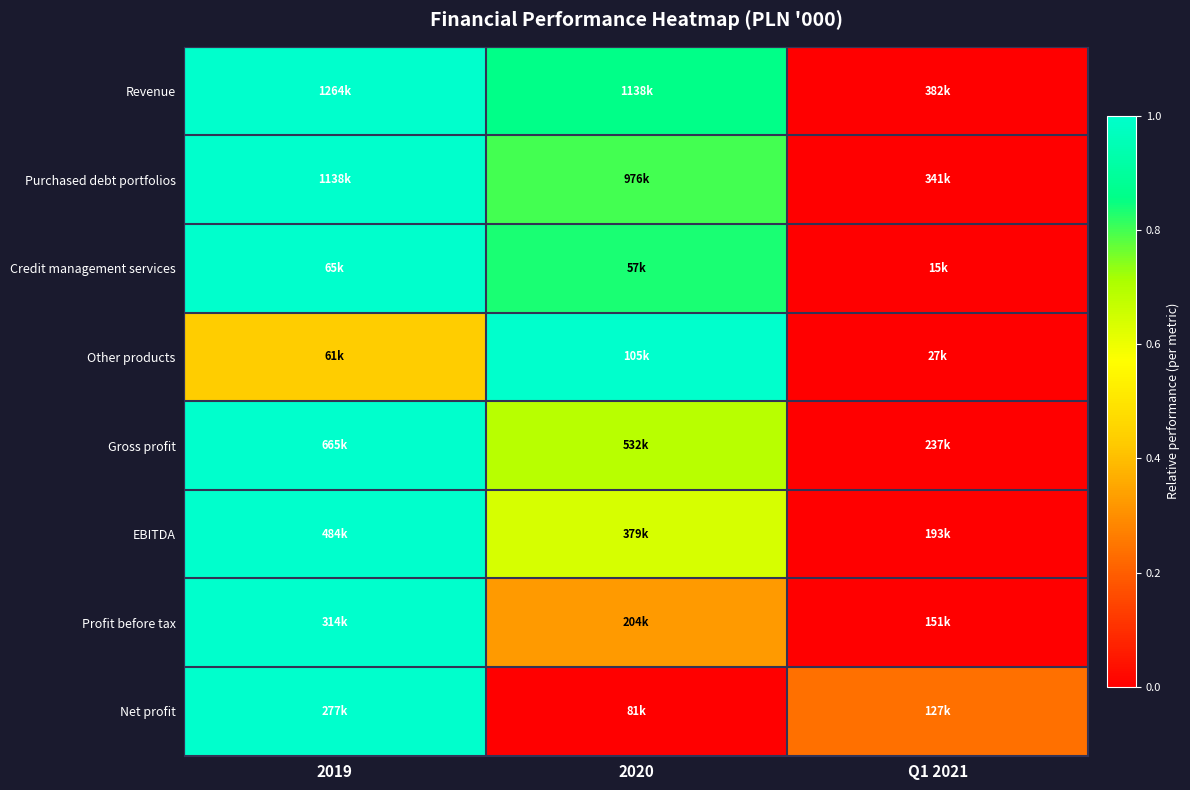

Reading right to left, what are all the values shown in this chart?

Revenue: Q1 2021=0.0	2020=0.9	2019=1.0
Purchased debt portfolios: Q1 2021=0.0	2020=0.8	2019=1.0
Credit management services: Q1 2021=0.0	2020=0.8	2019=1.0
Other products: Q1 2021=0.0	2020=1.0	2019=0.4
Gross profit: Q1 2021=0.0	2020=0.7	2019=1.0
EBITDA: Q1 2021=0.0	2020=0.6	2019=1.0
Profit before tax: Q1 2021=0.0	2020=0.3	2019=1.0
Net profit: Q1 2021=0.2	2020=0.0	2019=1.0